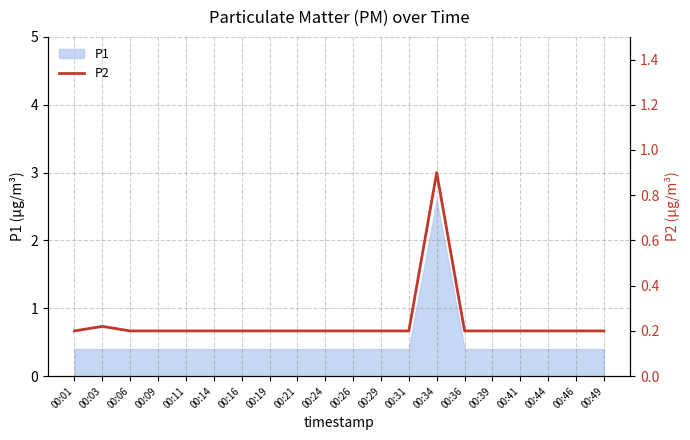

Rank the categories by value from highest to lowest.

00:34, 00:03, 00:01, 00:06, 00:09, 00:11, 00:14, 00:16, 00:19, 00:21, 00:24, 00:26, 00:29, 00:31, 00:36, 00:39, 00:41, 00:44, 00:46, 00:49